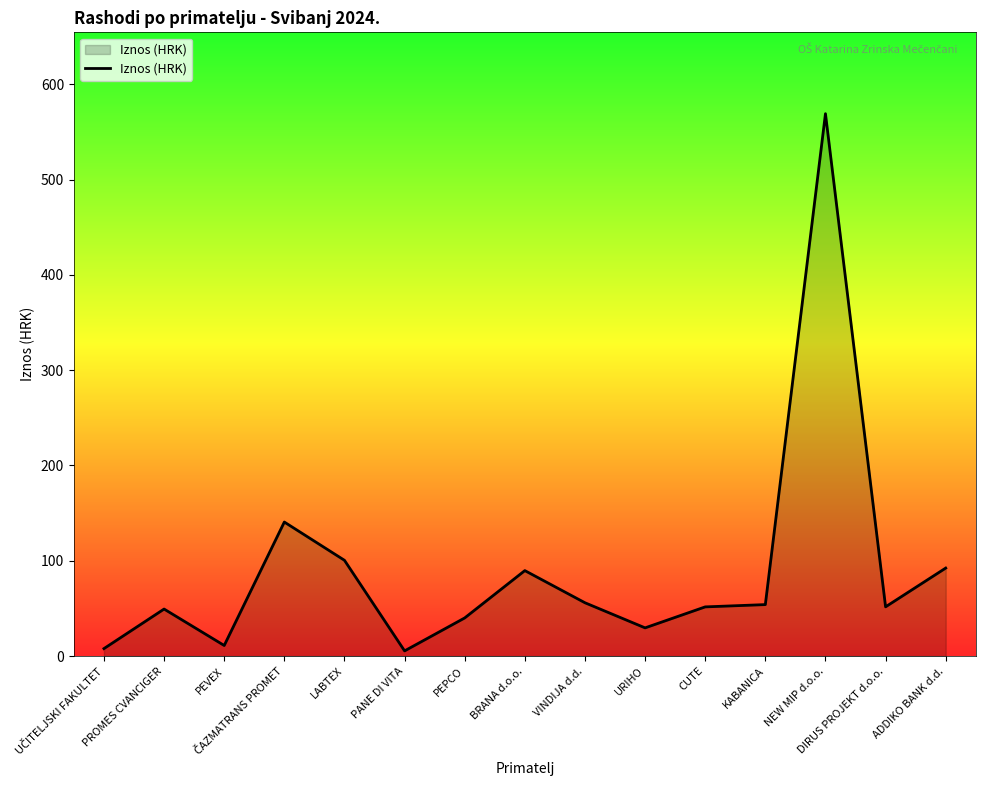

Which category has the highest value across all series?

NEW MIP d.o.o.